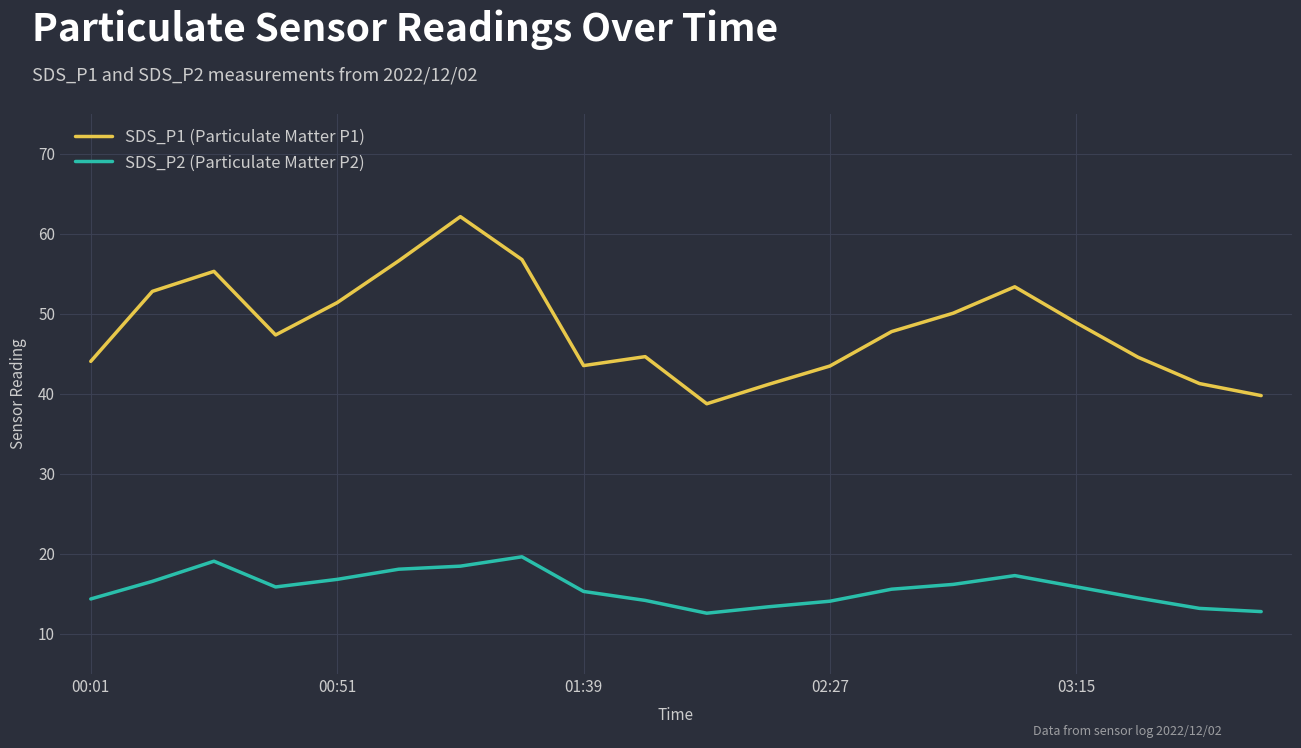

Which series has the largest total across all categories?

SDS_P1 (Particulate Matter P1)